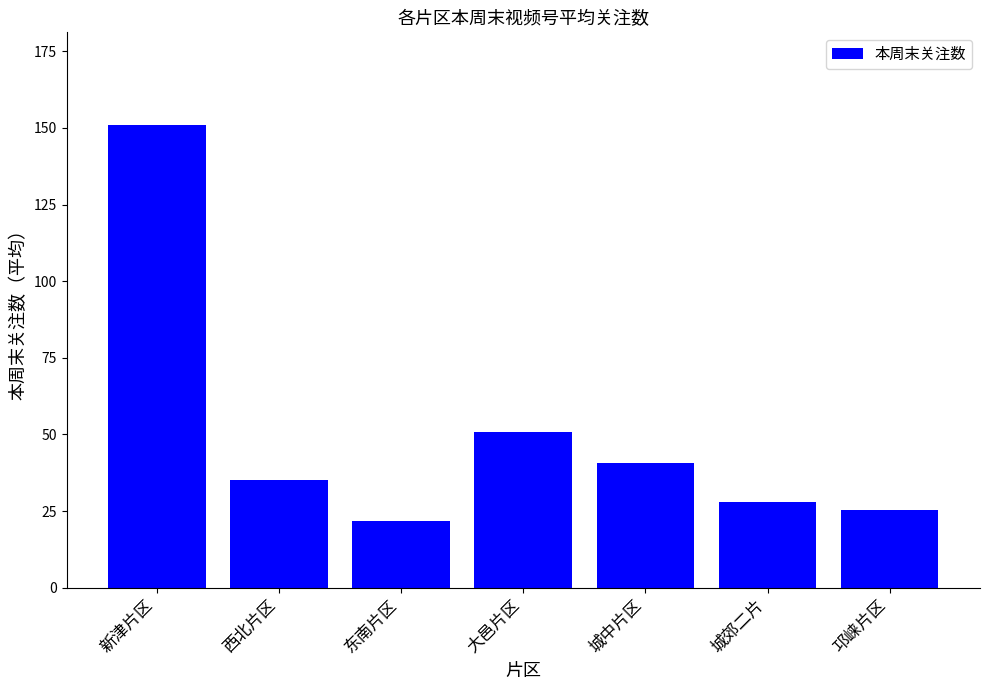

What is the change in value from 东南片区 to 邛崃片区?

+3.7